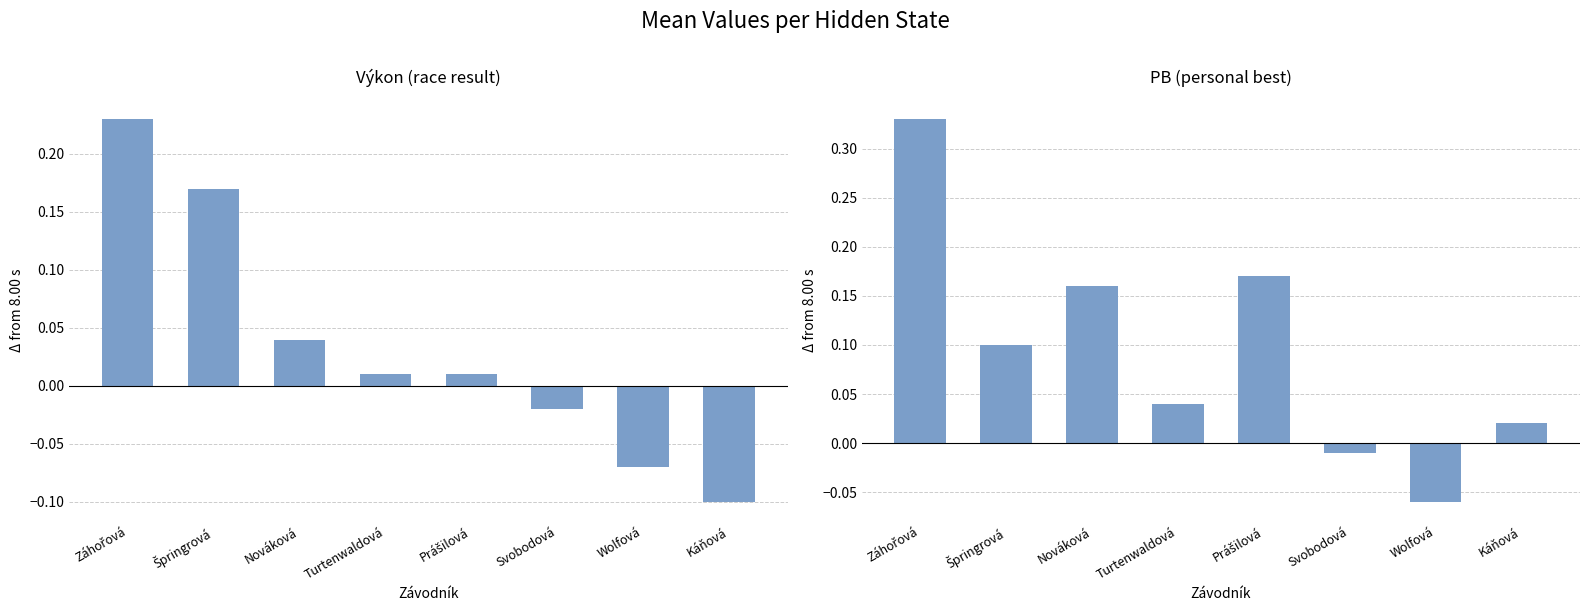

True or false: PB (personal best) has a value of -0.0 at Svobodová.

True